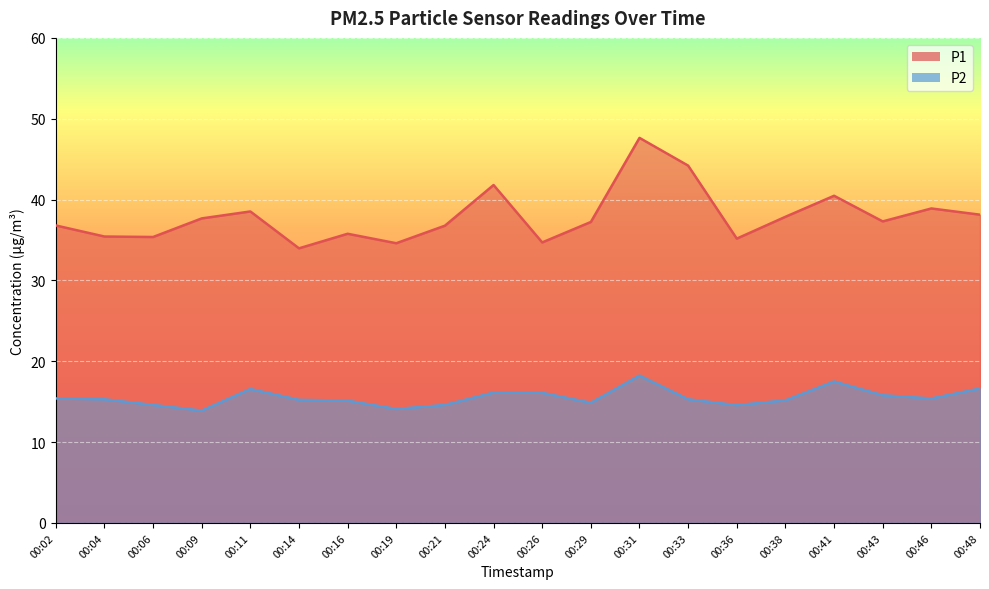

Is the value of P1 at 00:43 greater than the value of P2 at 00:09?

Yes